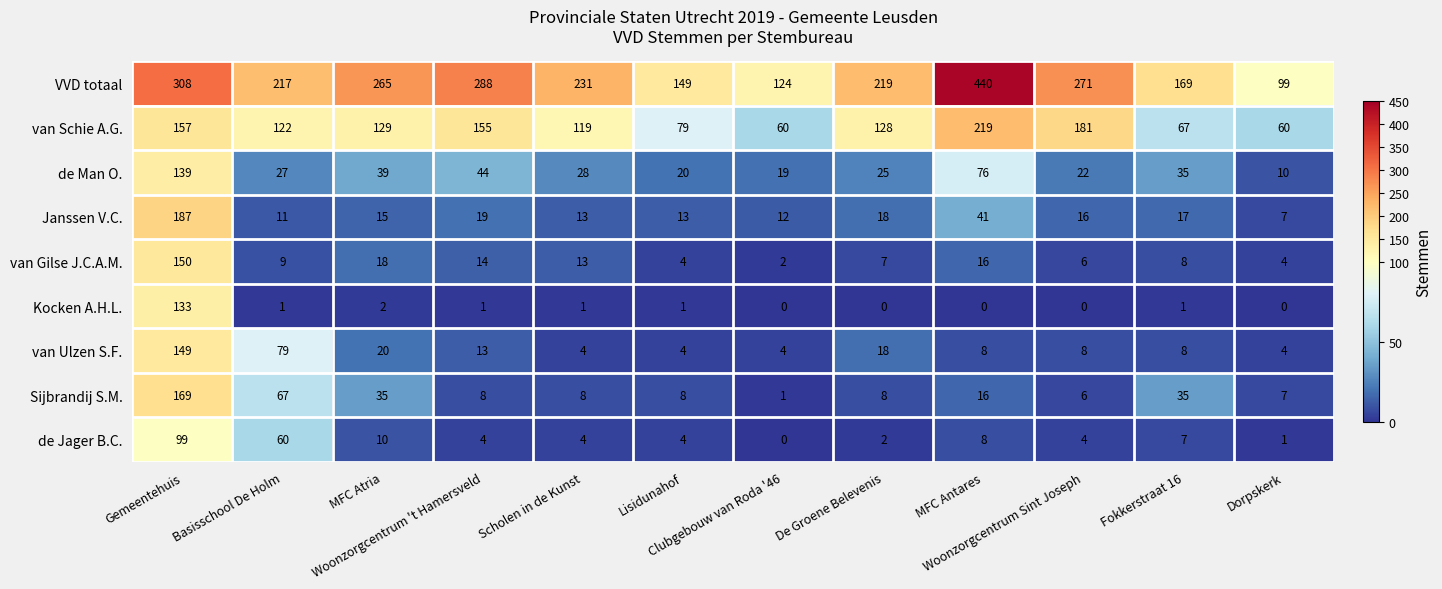

How many values in the van Gilse J.C.A.M. series are below 9?

6